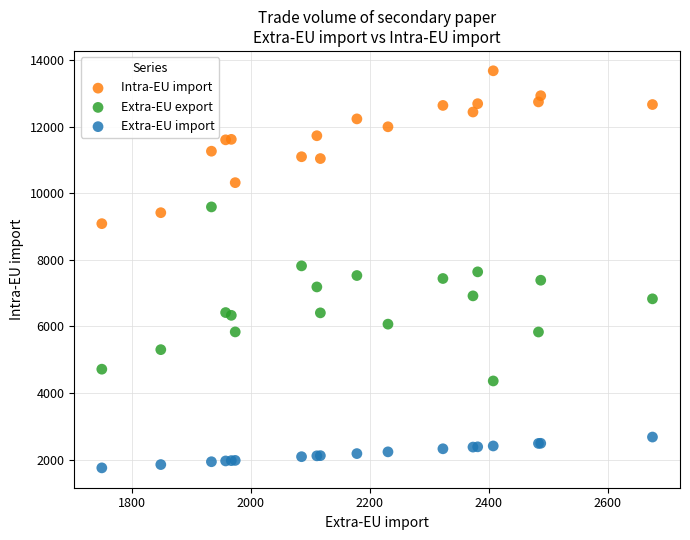

Which series contains the lowest Y value?

Extra-EU import